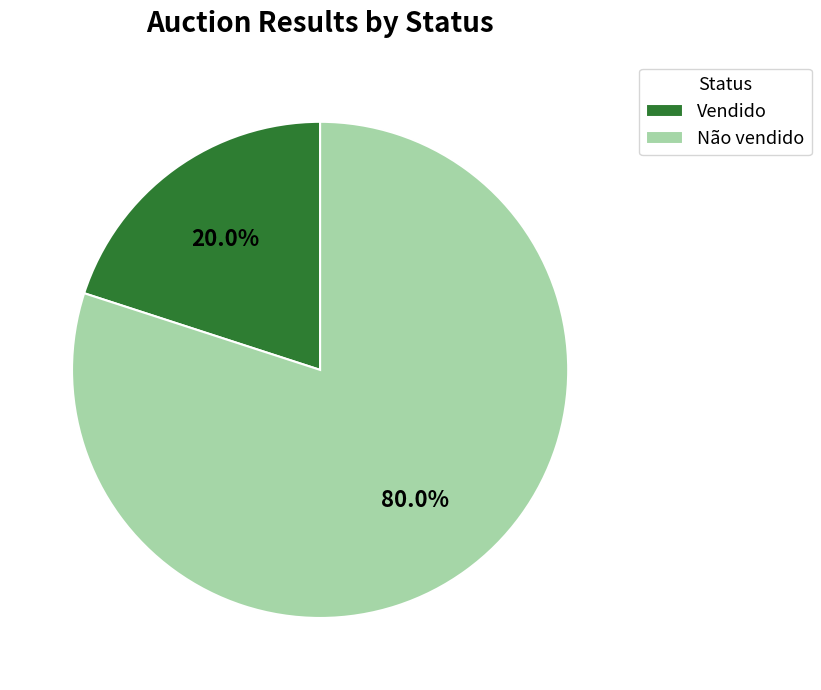

What is the smallest slice in the pie chart?

Vendido